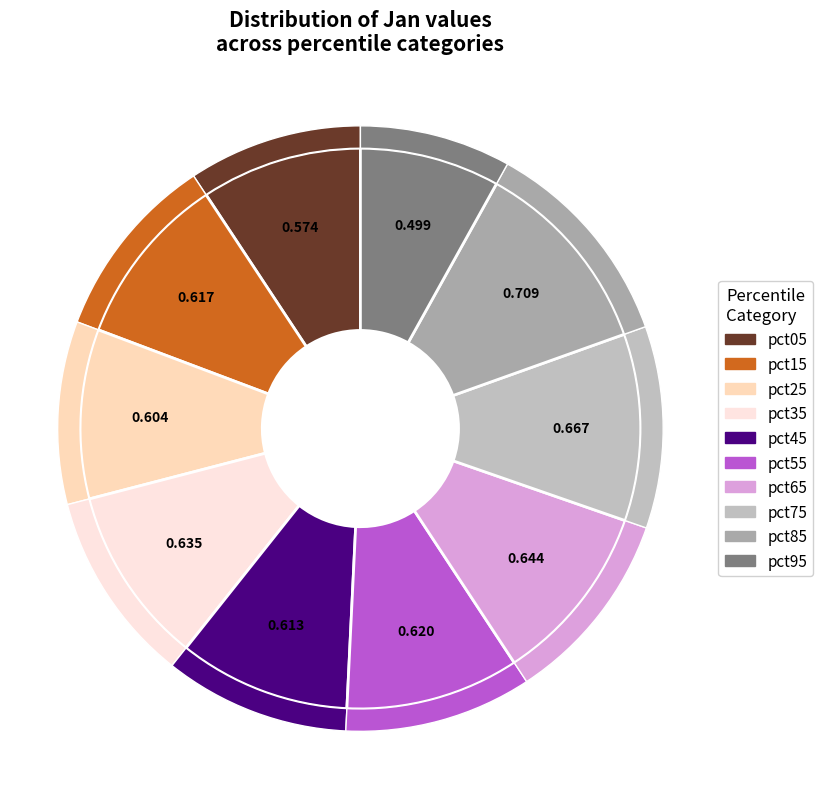

What portion of the pie excludes pct55?

90.0%